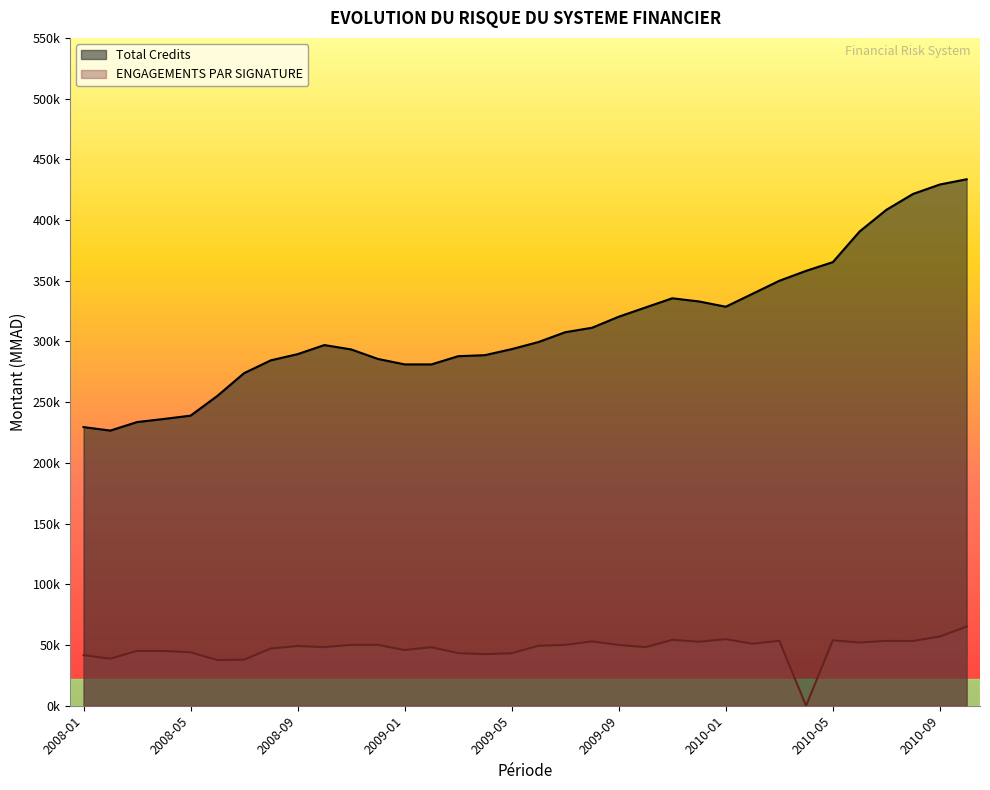

Which series has the largest total across all categories?

Total Credits